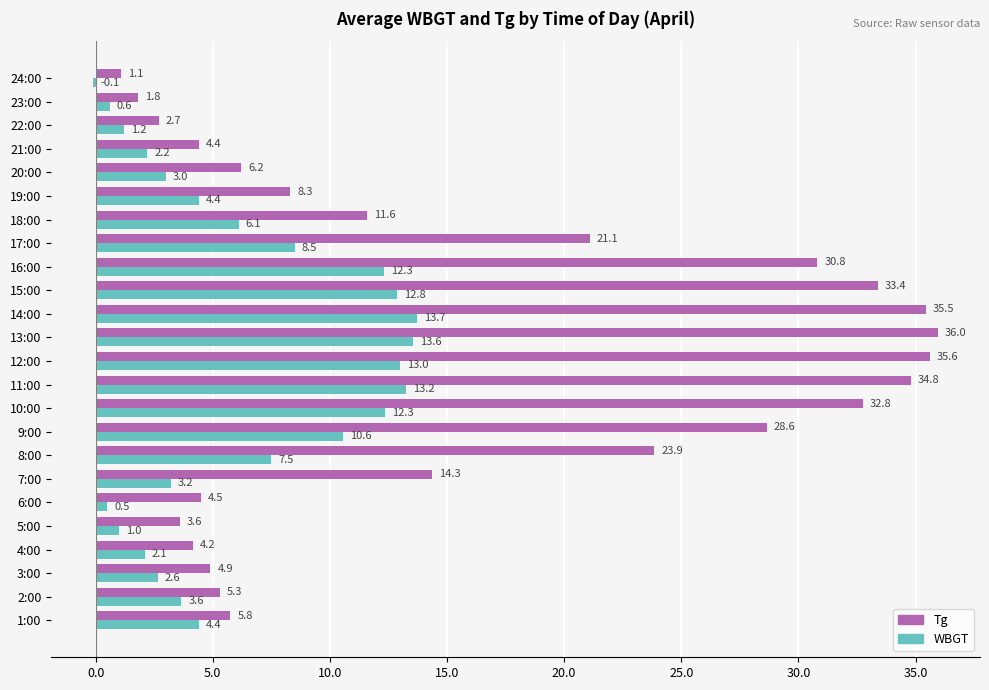

Which series has the largest total across all categories?

Tg